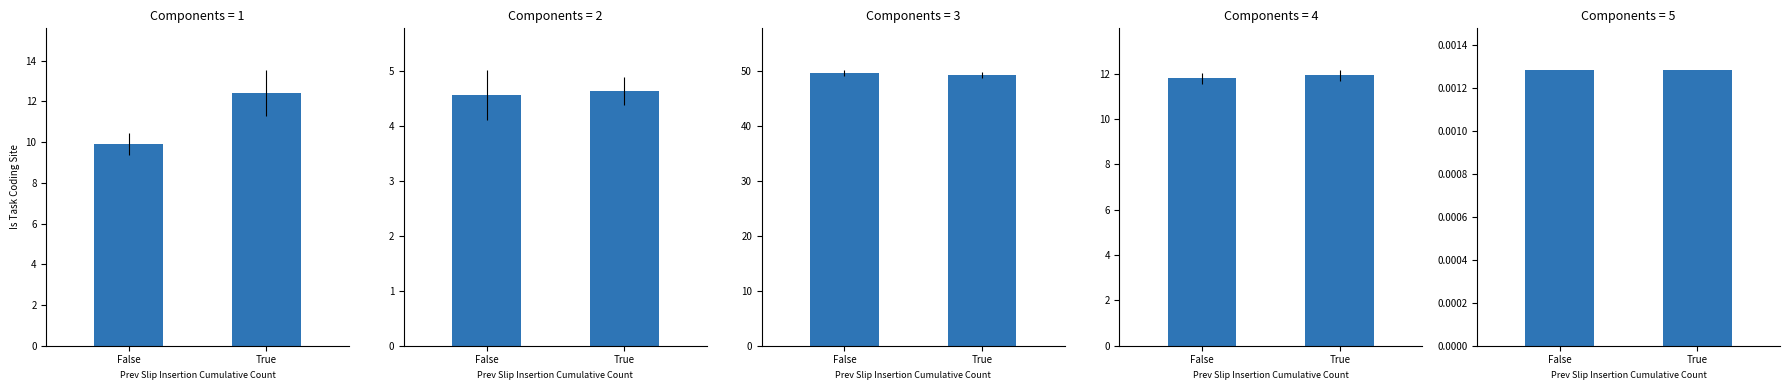

The chart shows a value of 0.0 at True. True or false?

False